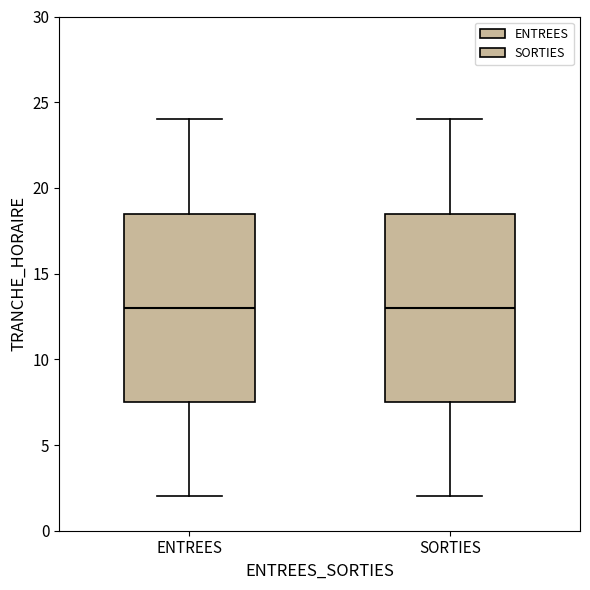

Reading left to right, read every box against the y-axis: the position of its median line, the range the box covers, and the ends of its whiskers. The values are not printed on the chart, so give them approximately, as read against the axis.

ENTREES: median 13.0, box 7.5 to 18.5, whiskers 2.0 to 24.0
SORTIES: median 13.0, box 7.5 to 18.5, whiskers 2.0 to 24.0